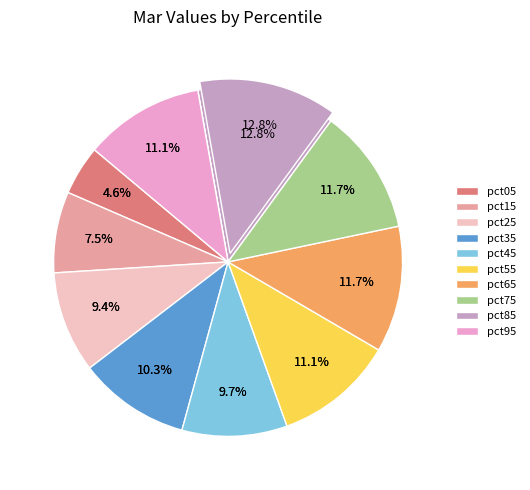

Rank the categories by value from lowest to highest.

pct05, pct15, pct25, pct45, pct35, pct55, pct95, pct75, pct65, pct85